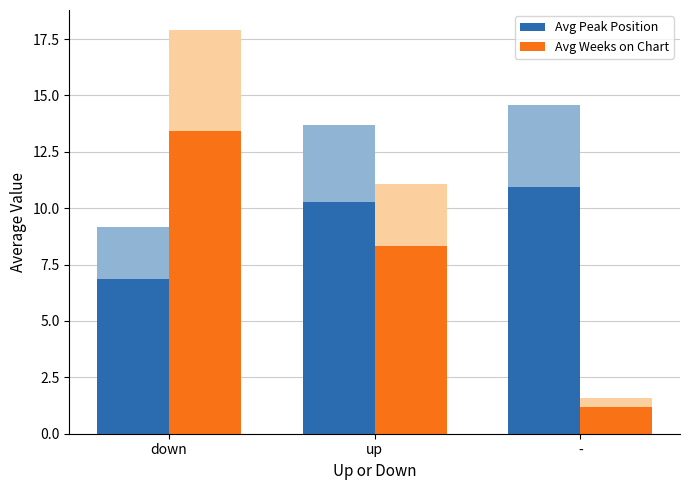

Reading left to right, what are all the values shown in this chart?

Avg Peak Position: 6.9	10.3	10.9
Avg Weeks on Chart: 13.4	8.3	1.2